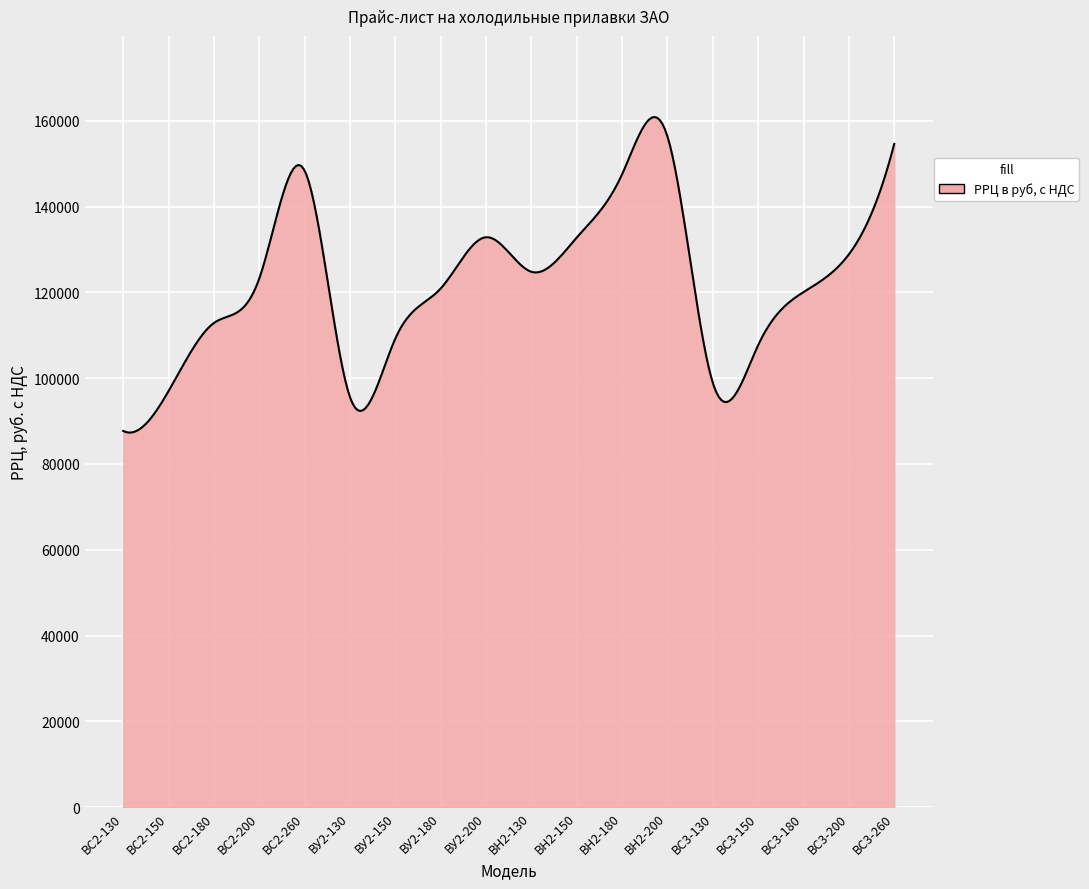

What is the difference between the maximum and second lowest values?

73537.4